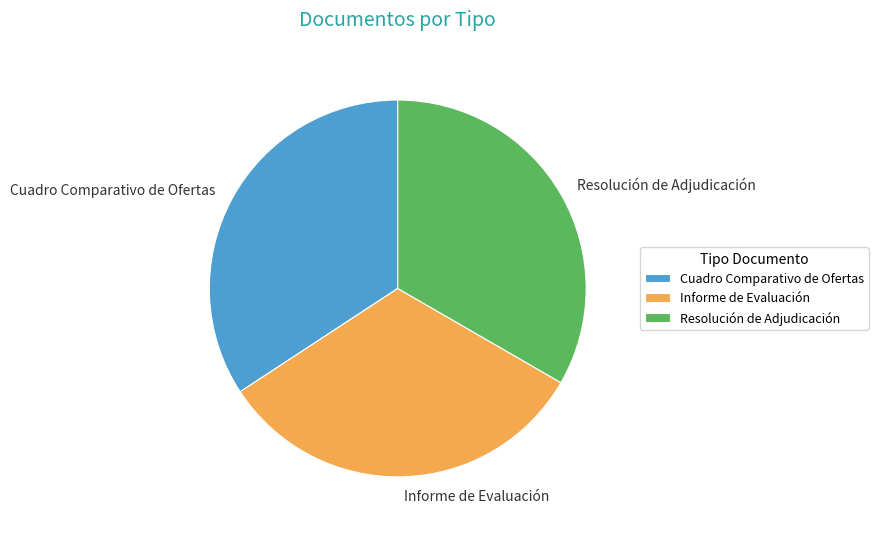

Is it true that Informe de Evaluación is 21% of the pie?

False